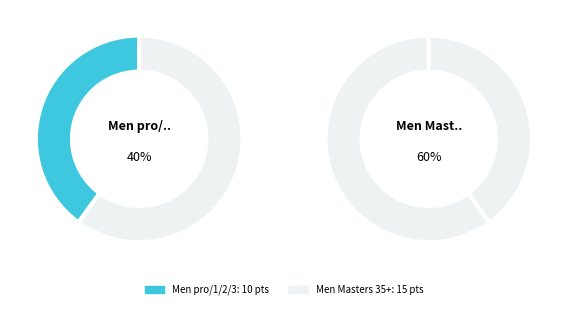

Which category has the smallest portion of the pie?

Men pro/1/2/3